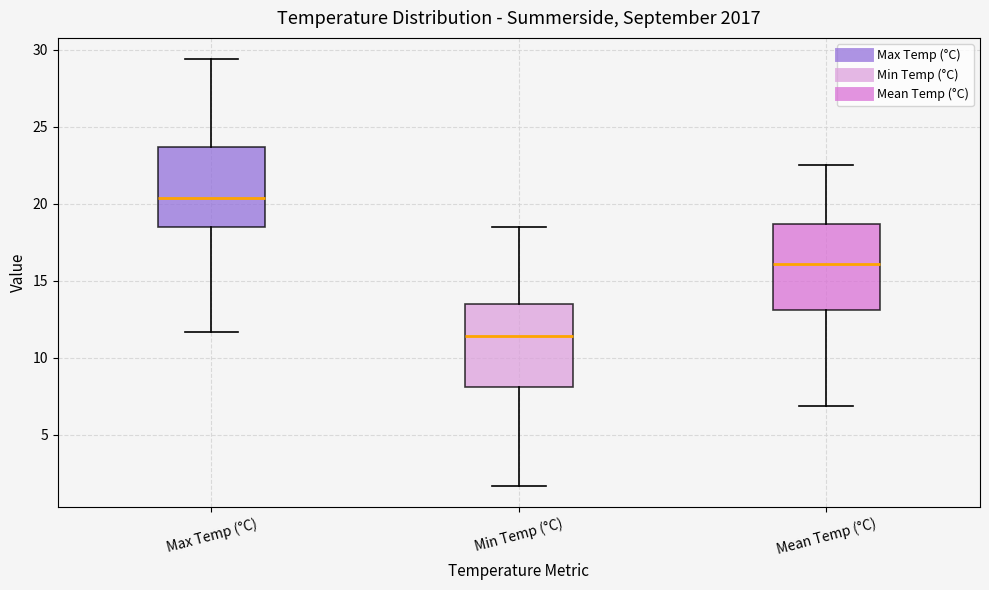

Reading left to right, transcribe this box plot: for each box, give where its median line is, the range the box spans, and where its two whiskers end, as read against the y-axis. The values are not printed on the chart, so give them approximately, as read against the axis.

Max Temp (°C): median 20.5, box 18.5 to 23.5, whiskers 11.5 to 29.5
Min Temp (°C): median 11.5, box 8.0 to 13.5, whiskers 1.5 to 18.5
Mean Temp (°C): median 16.0, box 13.0 to 18.5, whiskers 7.0 to 22.5